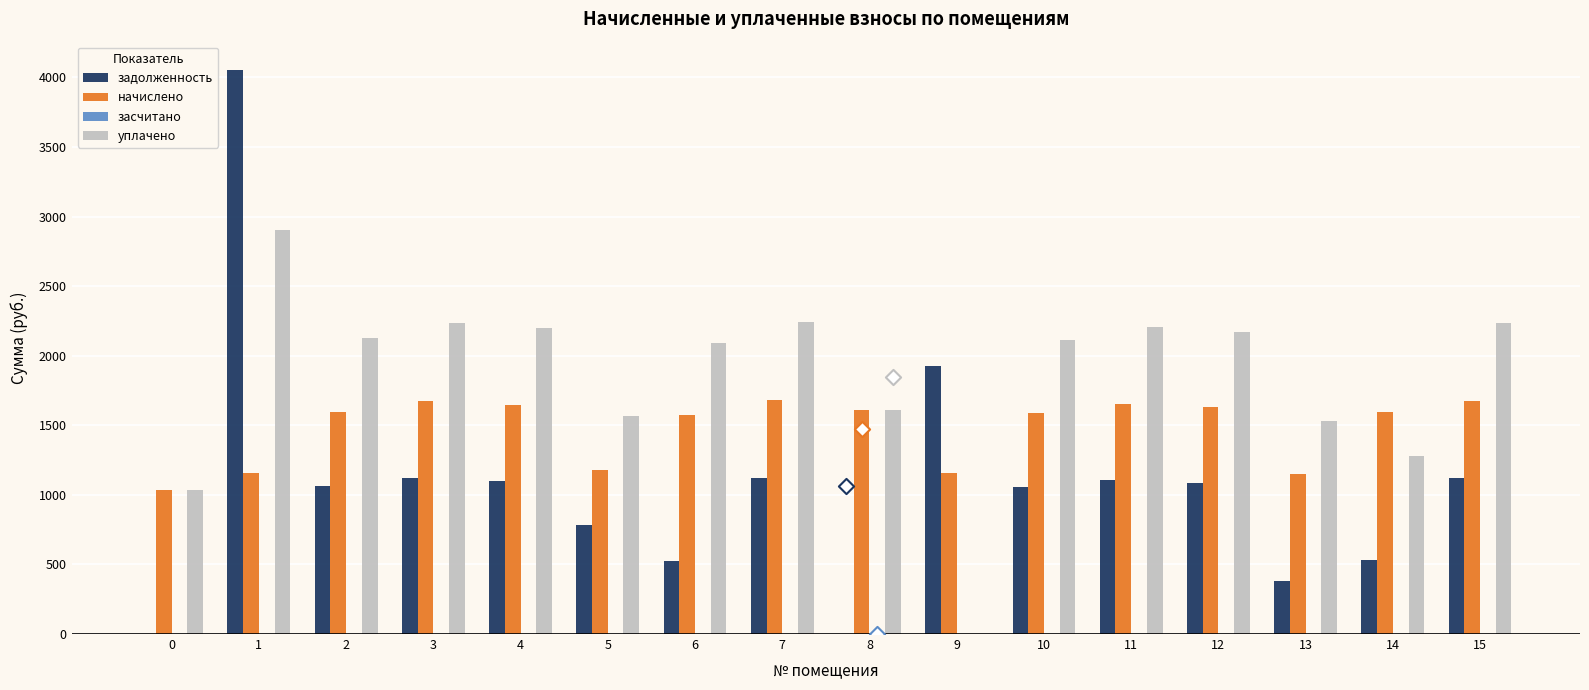

At how many categories does at least one series exceed 186?

16